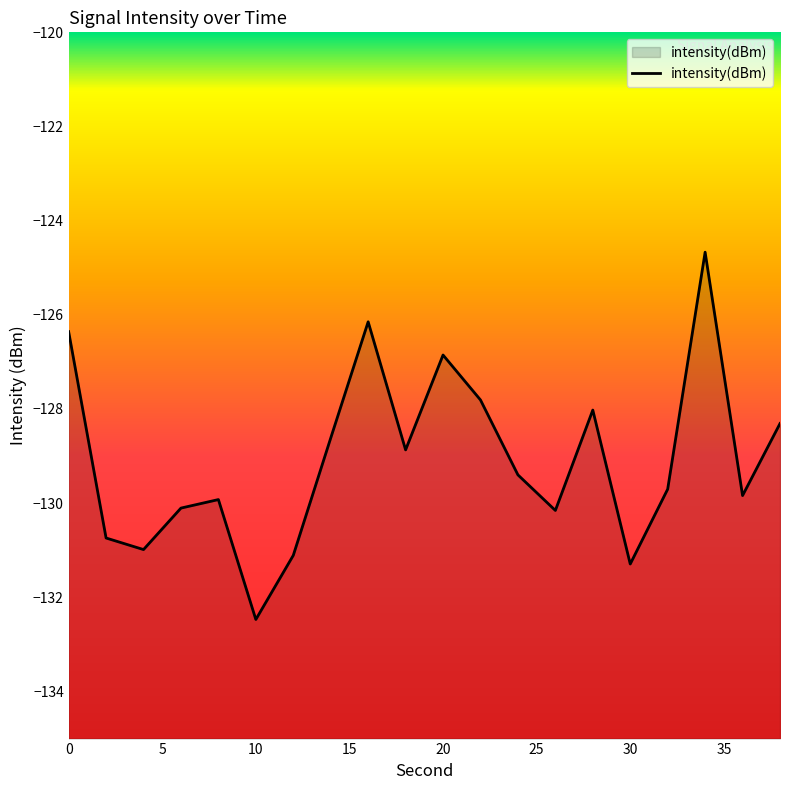

True or false: there are more than 0 points higher than both neighbors.

True